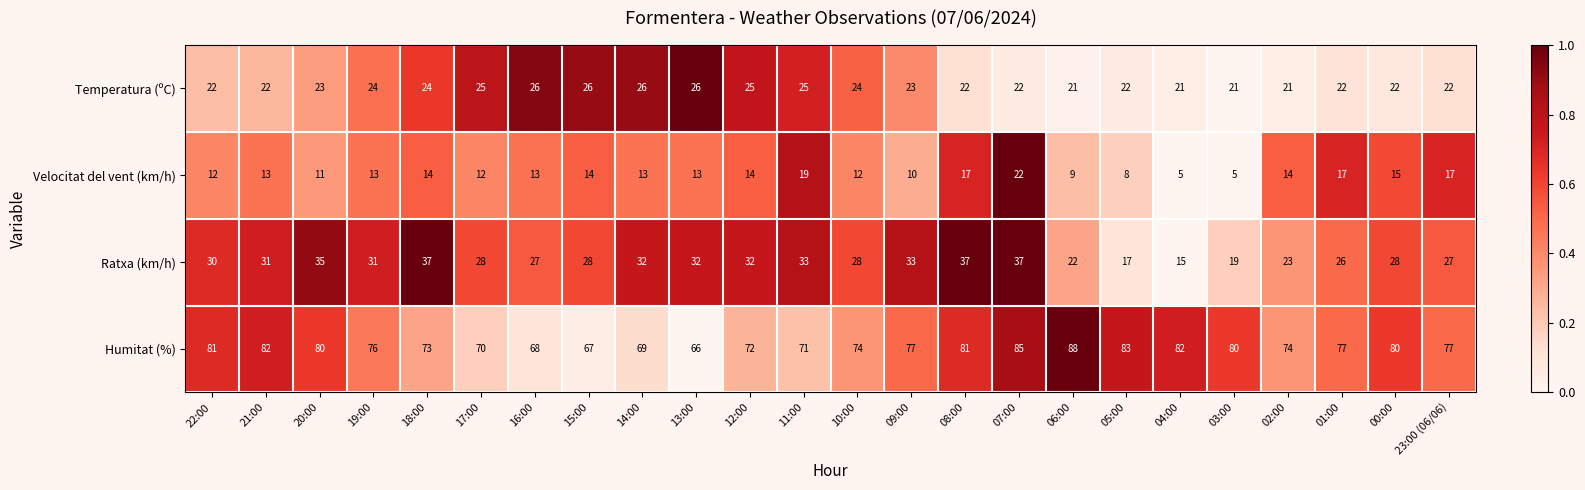

How many categories are shown in the chart?

24